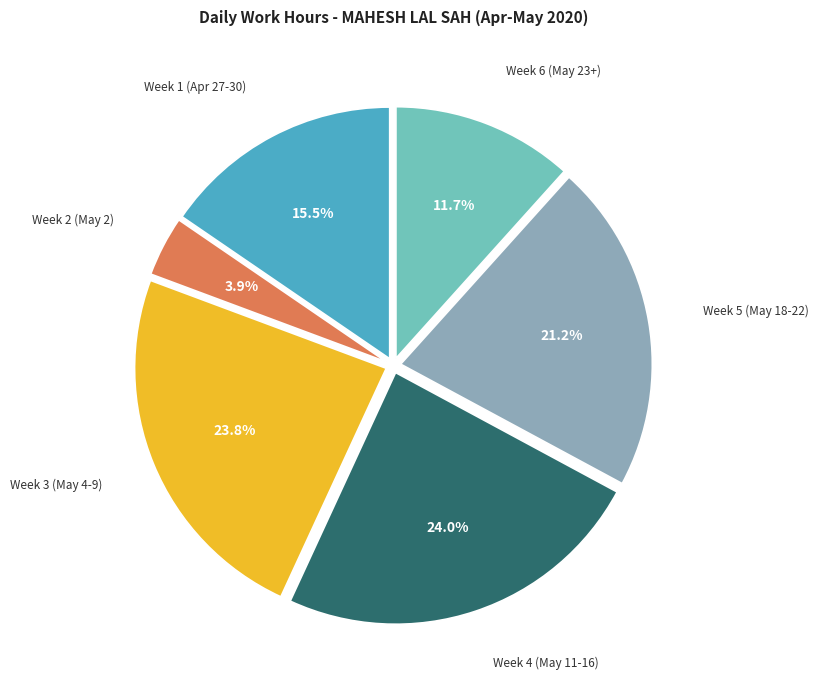

Is there a majority slice in this chart?

No